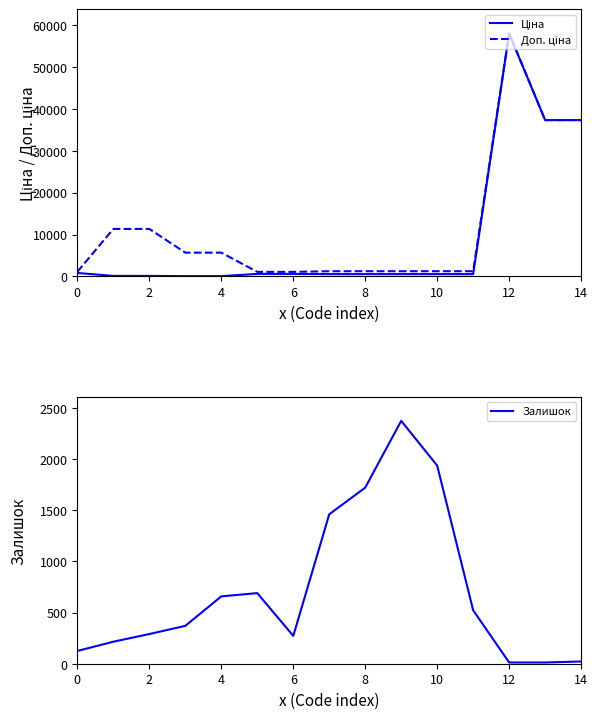

At how many categories does at least one series exceed 54482?

1